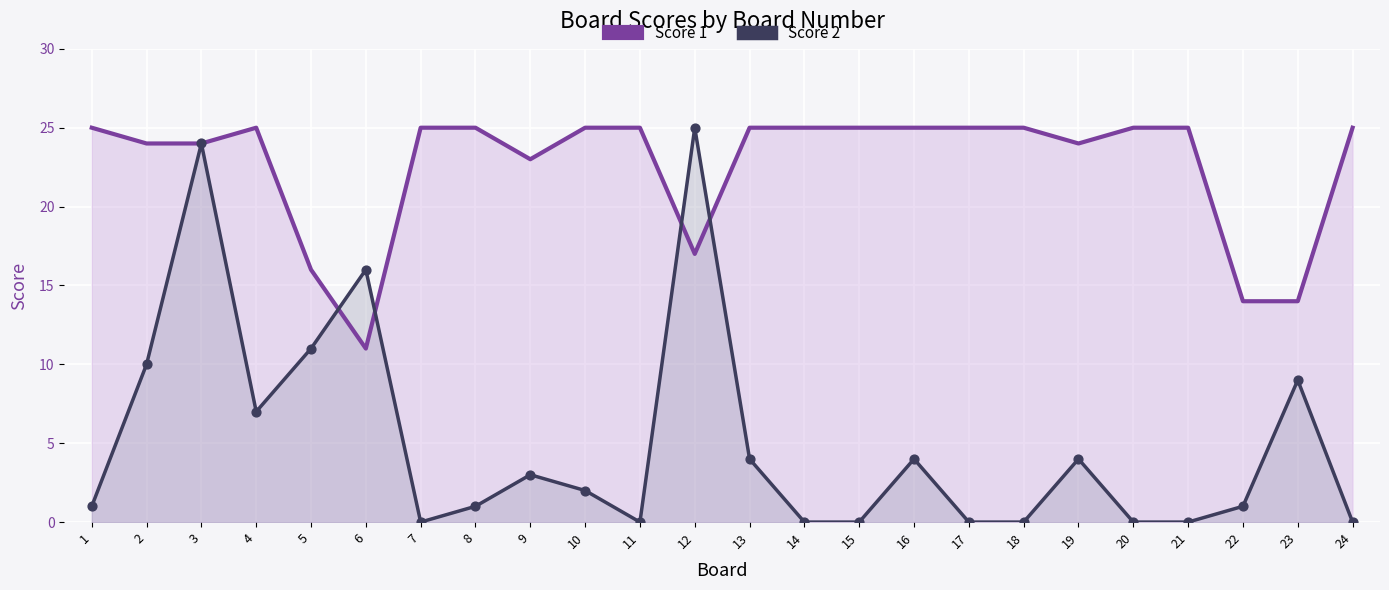

Which series has the widest spread of Y values?

Score 2